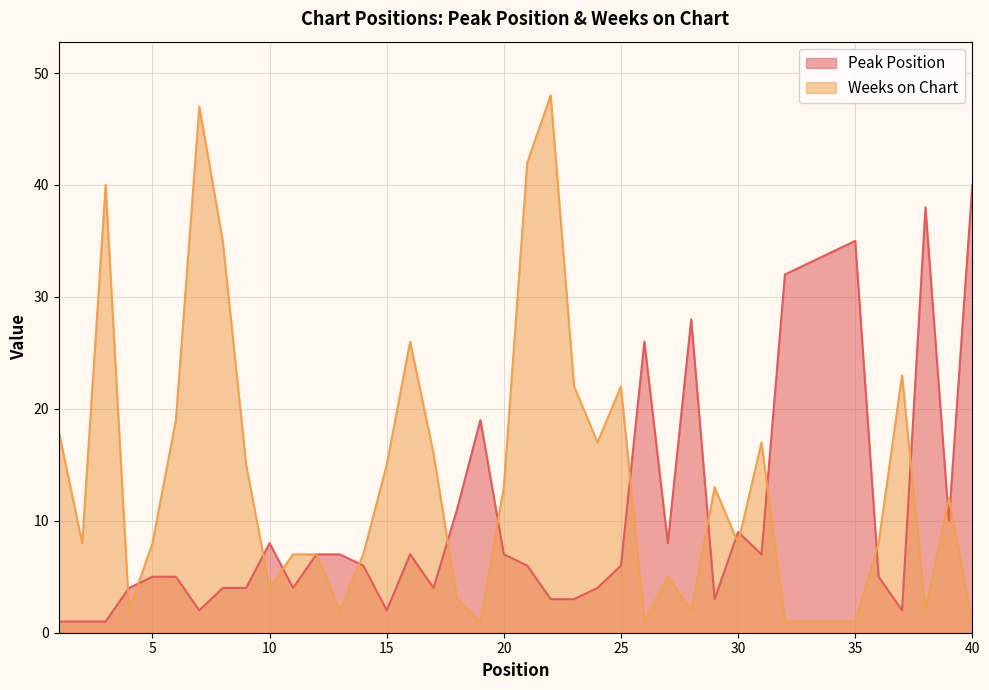

Rank the series by their average value, from lowest to highest.

Peak Position, Weeks on Chart